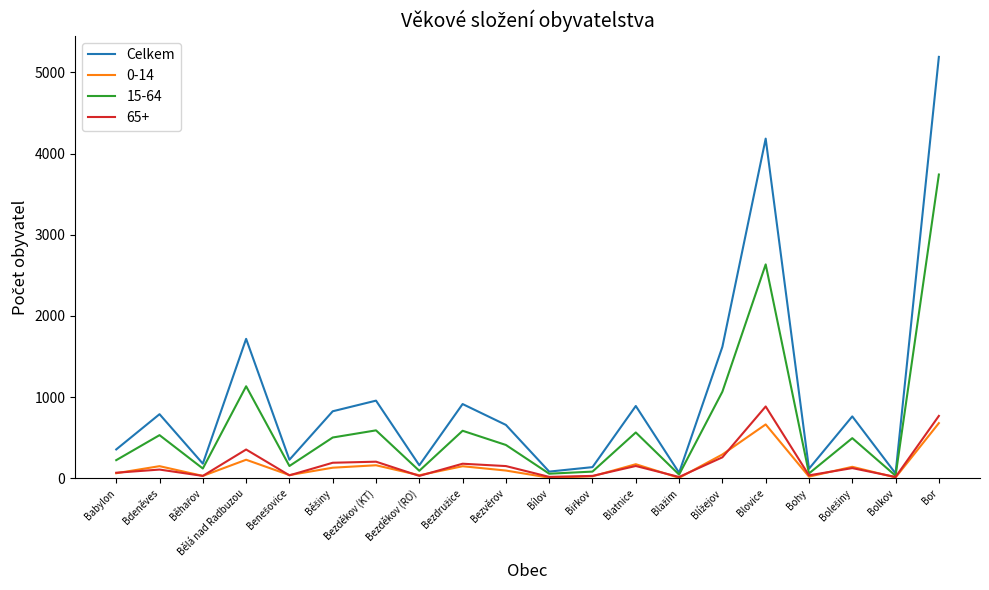

What is the total value across all series at Blatnice?

1782